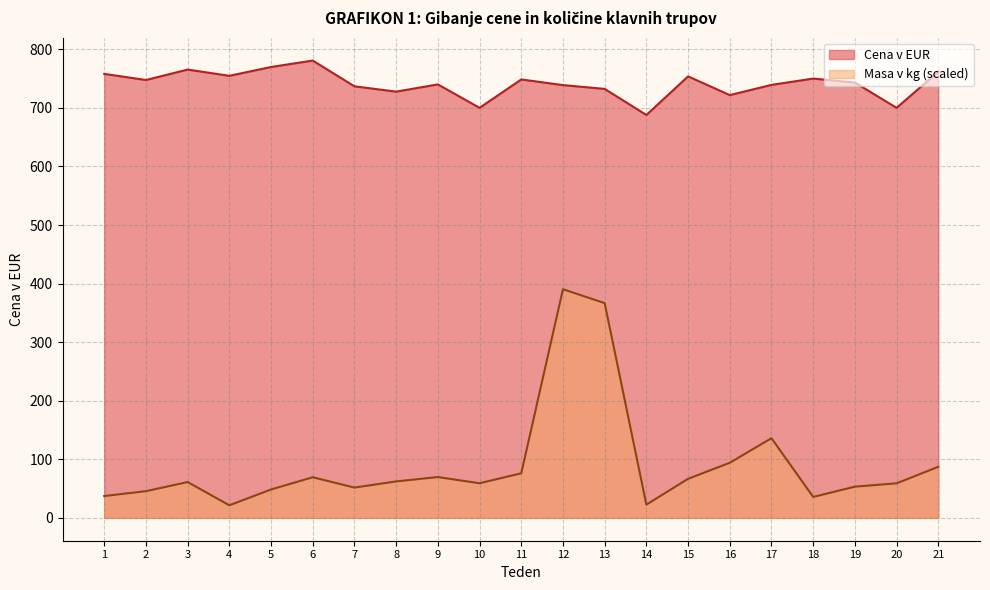

True or false: Cena v EUR has more than 0 interior local peaks.

True